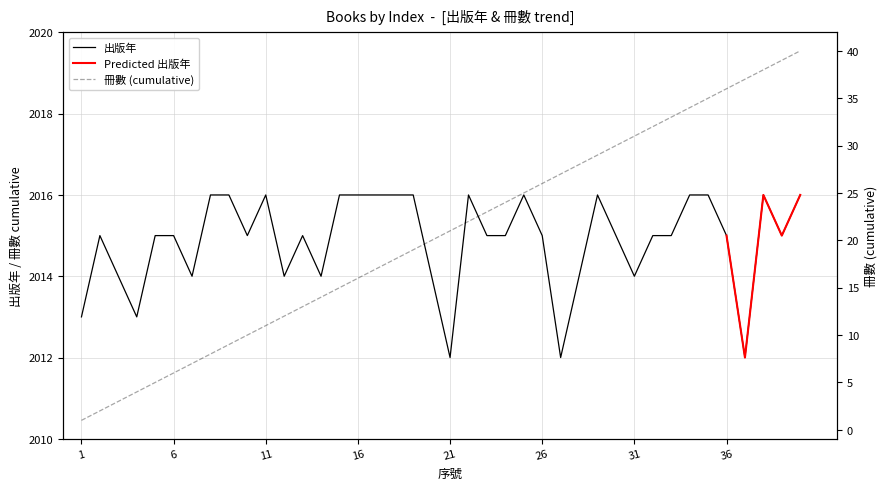

What is the value of the 出版年 by 序號 point at the 6th from the left?

2015